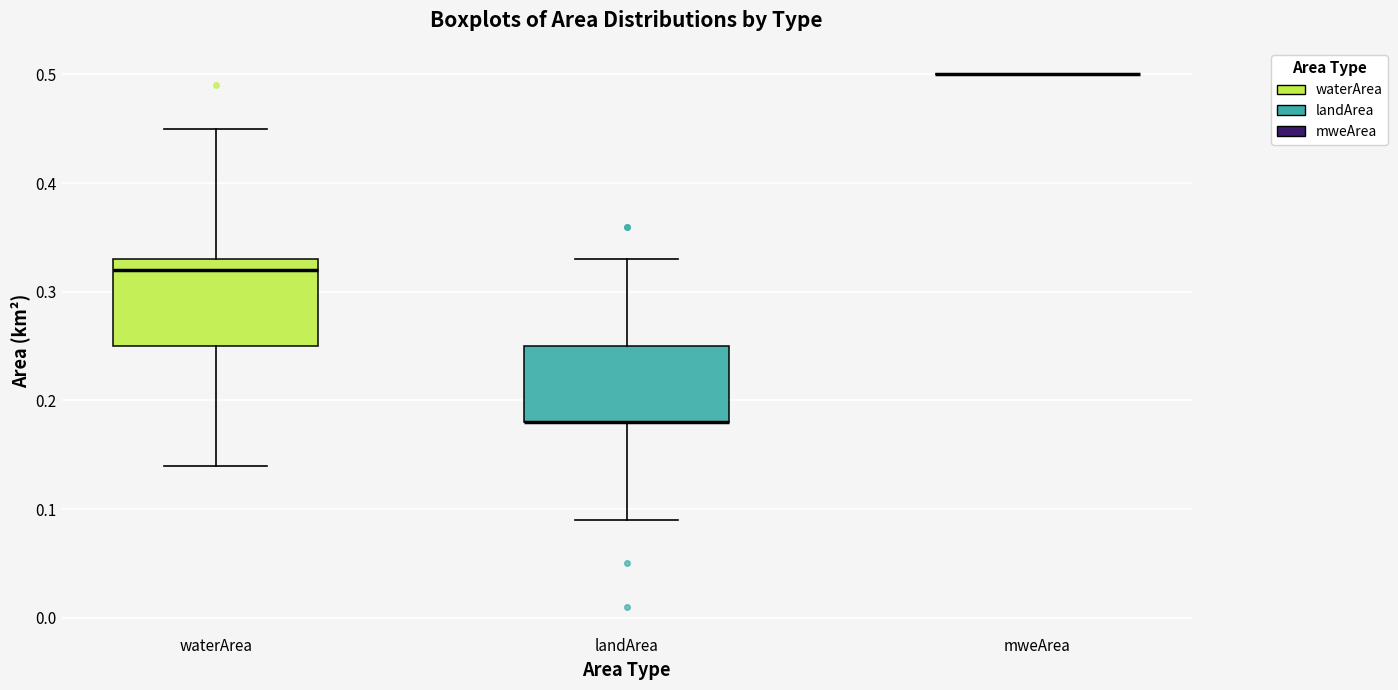

Where is the lower edge of the box for waterArea on the y-axis? The values are not printed on the chart, so give them approximately, as read against the axis.

0.25